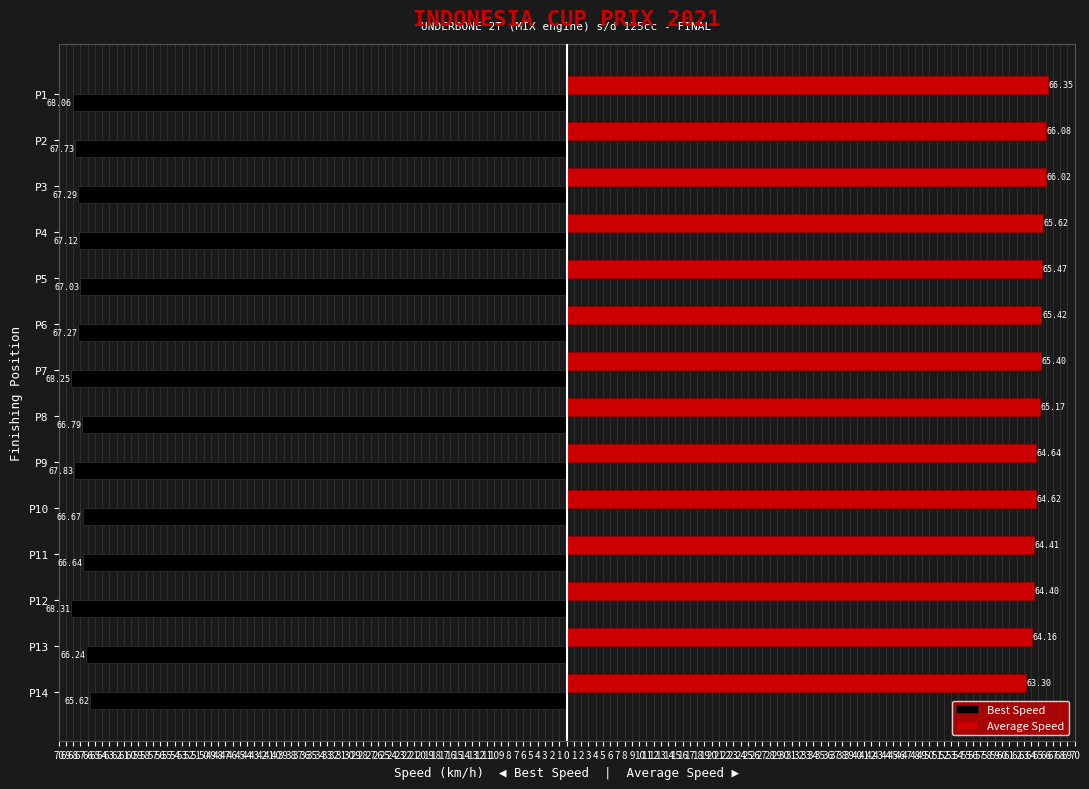

What are all the series names shown in the legend?

Best Speed, Average Speed